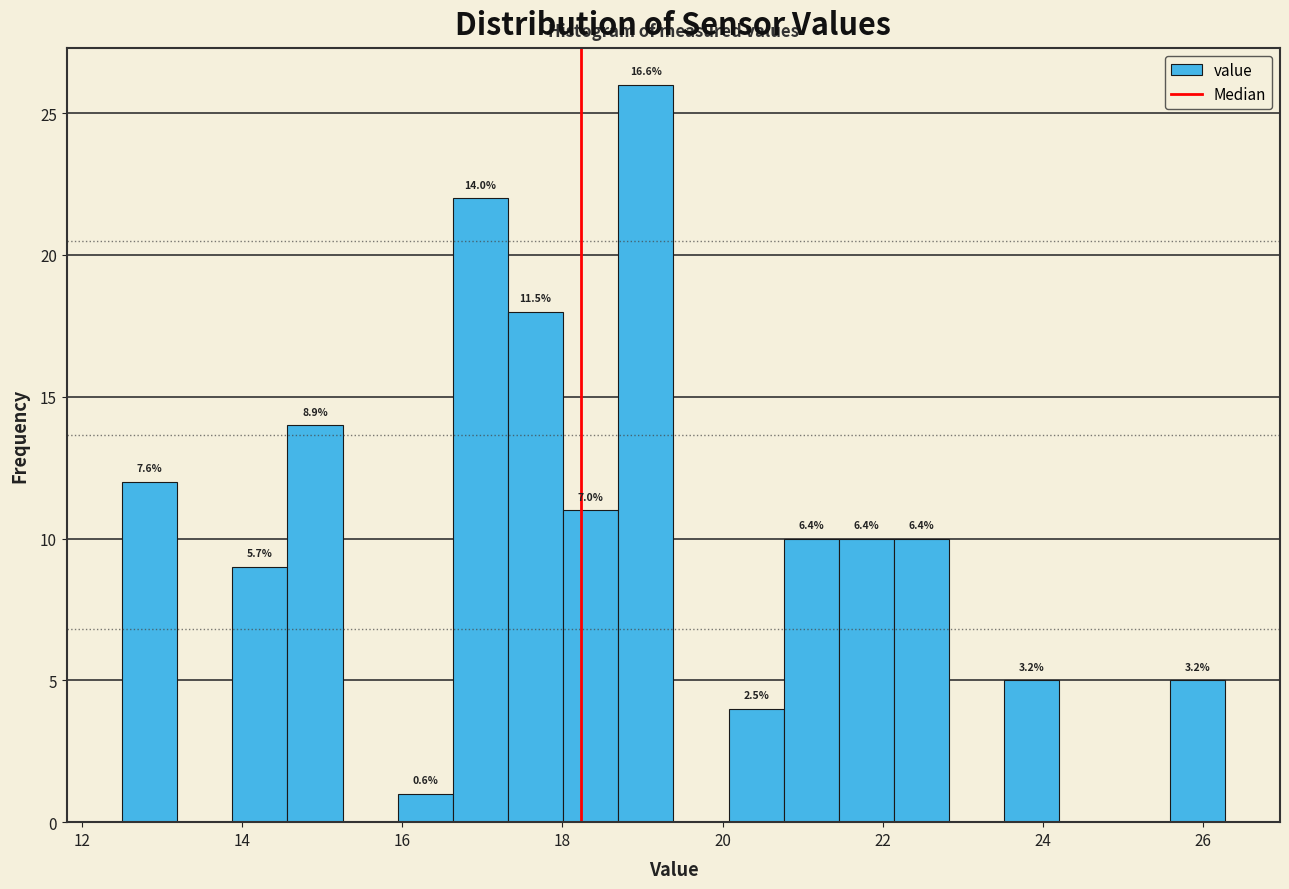

Around what value on the x-axis is the tallest bar? Give the approximate position of its centre, as read against the axis.

19.0